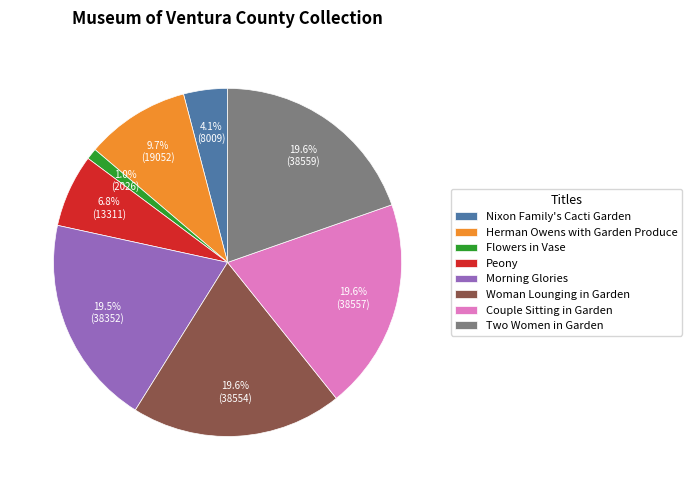

To the nearest percent, what is the difference between the largest and smallest slice percentages?

19%